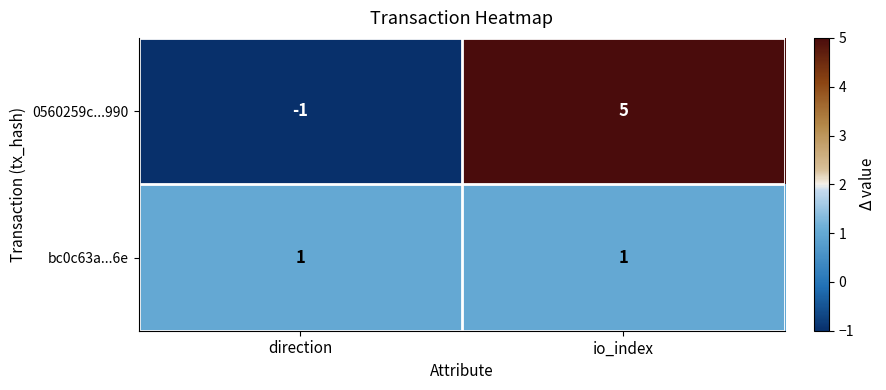

Which series has the largest range (max minus min)?

0560259c...990